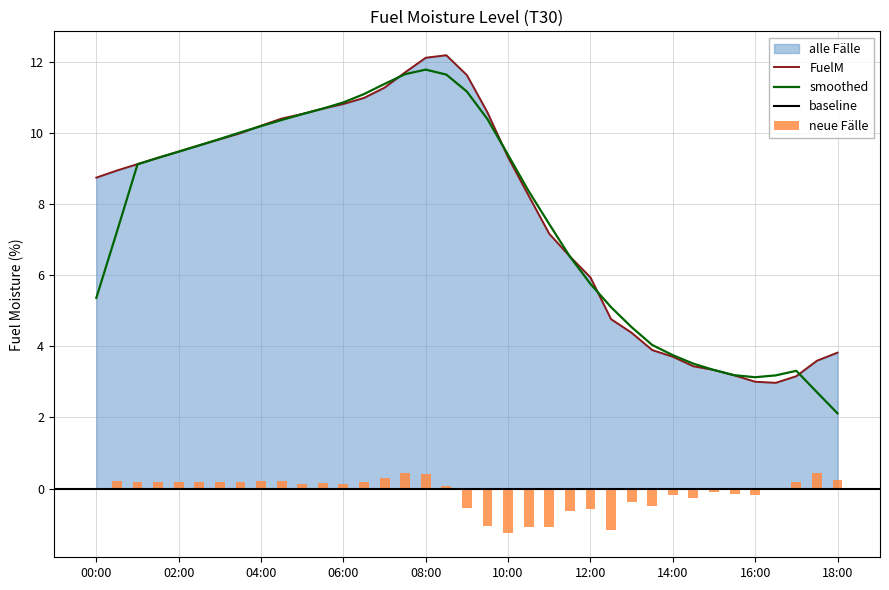

The chart shows a value of 3.1 at 2022-05-01 03:00:00. True or false?

False